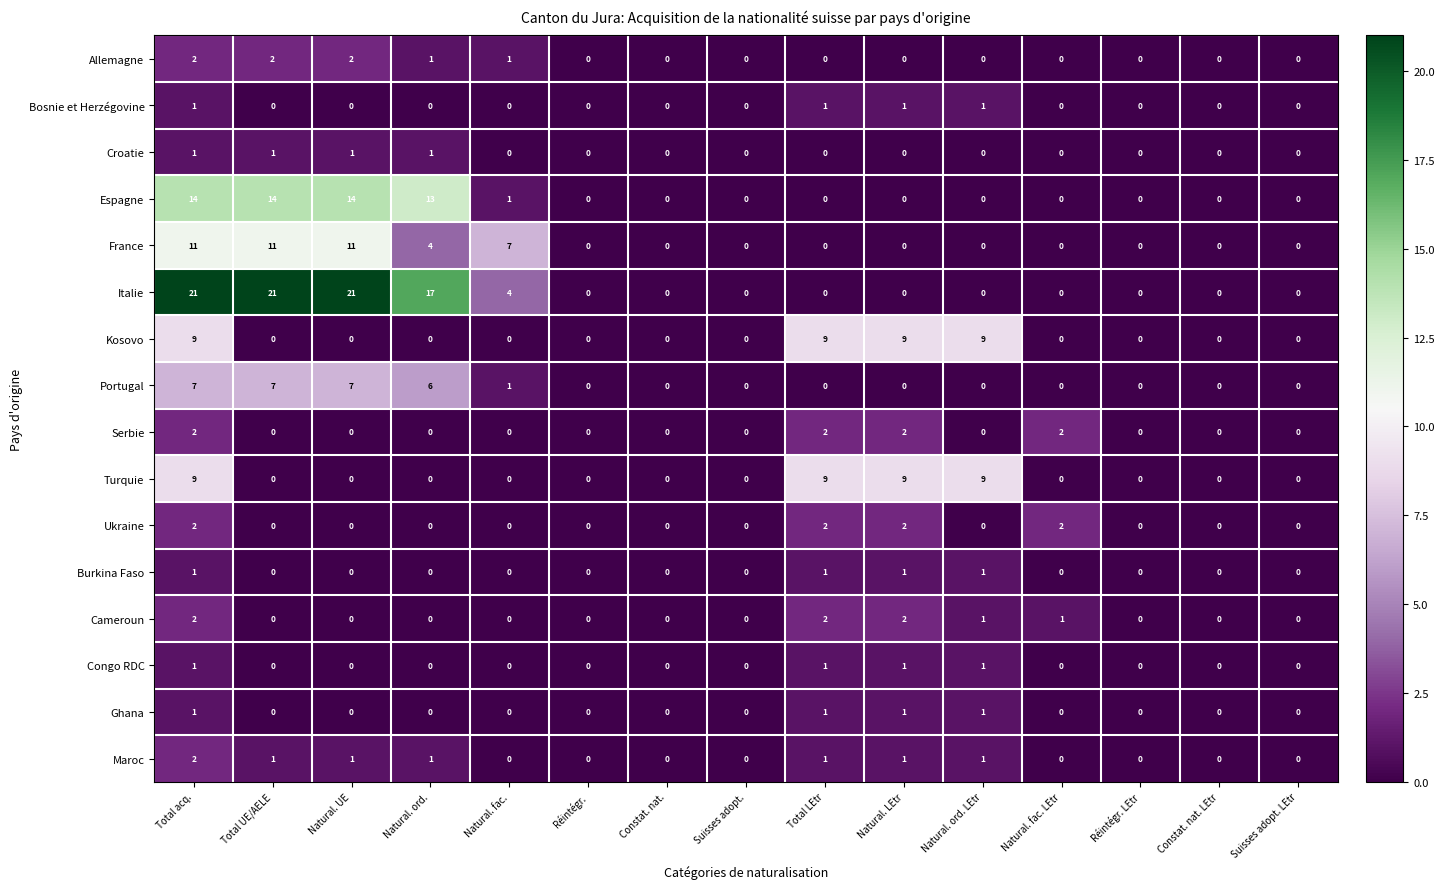

Count the number of data series in this chart.

16